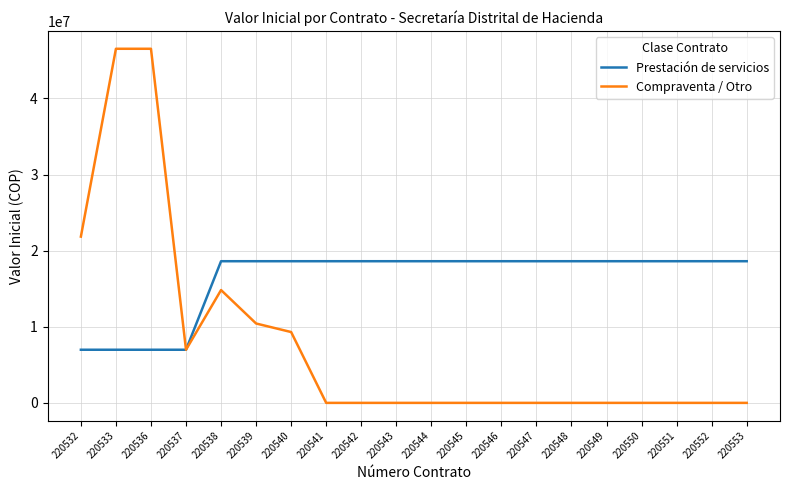

List the series in order of their overall mean, lowest first.

Compraventa / Otro, Prestación de servicios